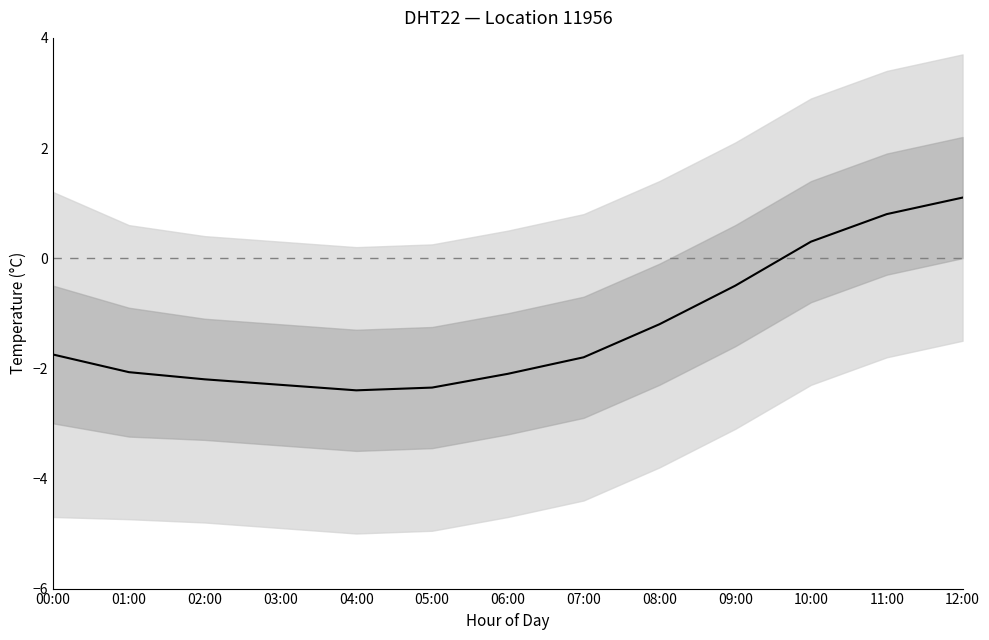

What is the value of the 7th point from the left?

-2.1